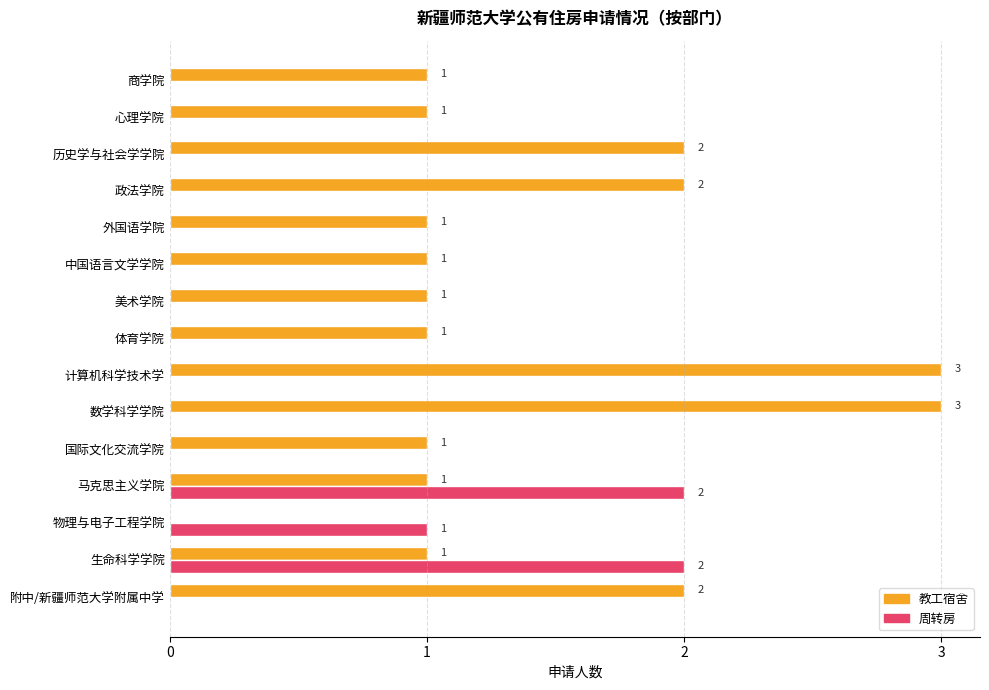

At which label is 周转房 closest to 1?

物理与电子工程学院